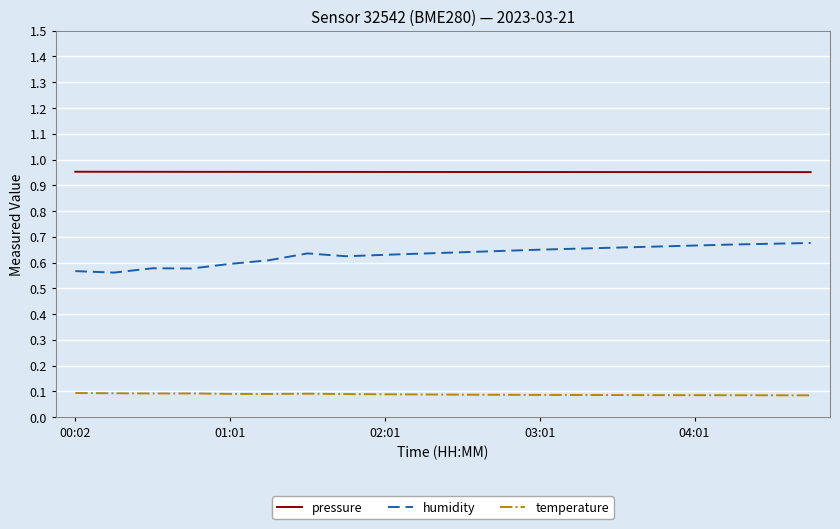

In humidity, how many points are higher than both neighbors (excluding endpoints)?

2